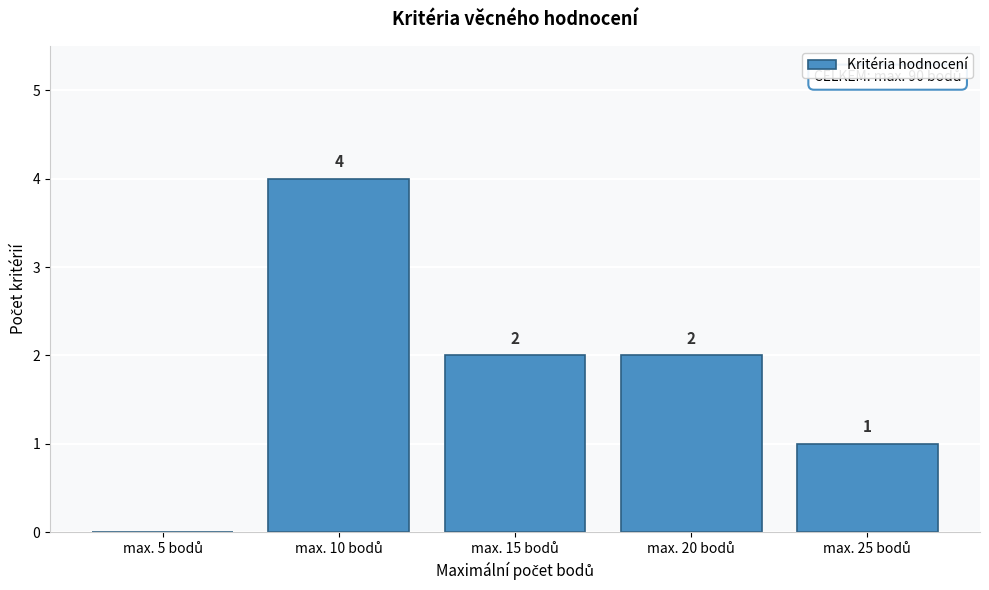

What is the sum of all values?

9